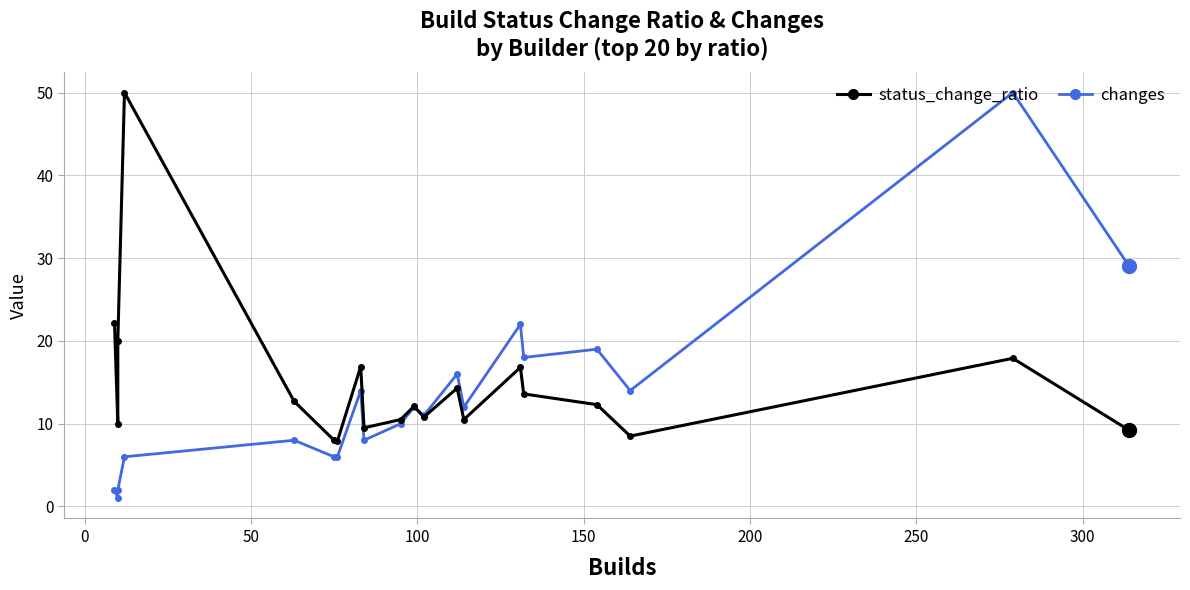

Is it true that status_change_ratio equals 3.1 at 12?

False